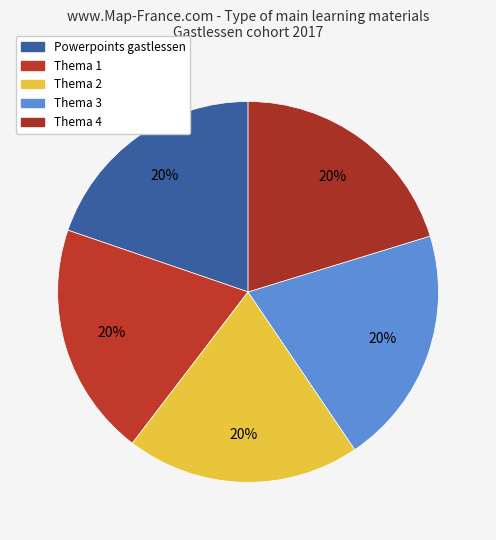

What portion of the pie excludes Powerpoints gastlessen?

80.3%